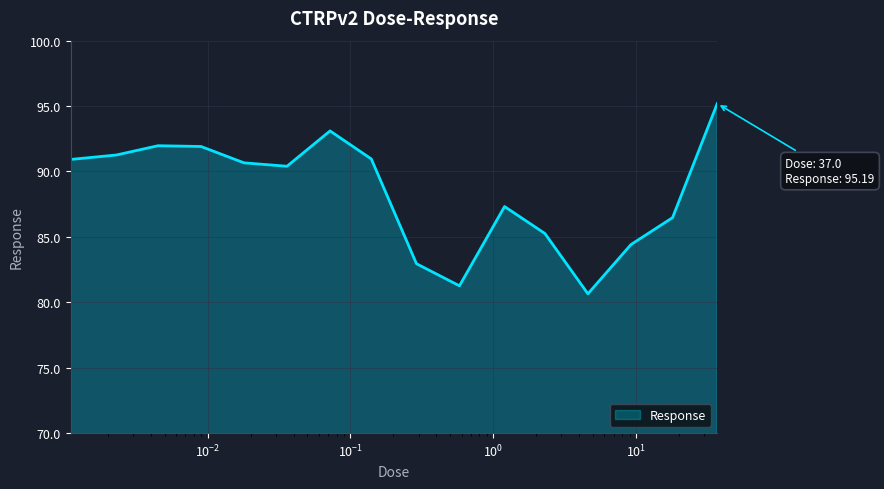

What is the difference between the maximum and minimum values?

14.5